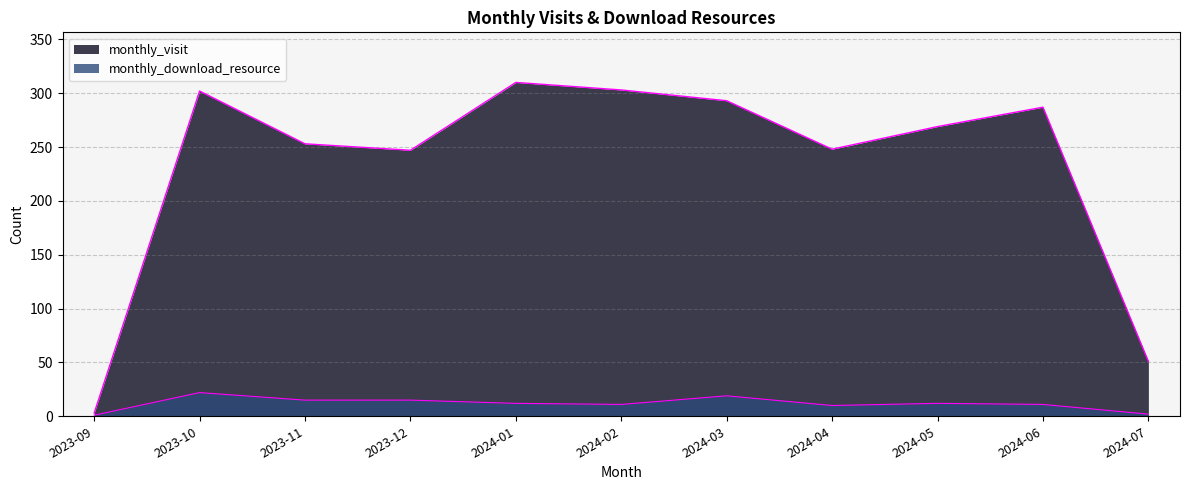

True or false: monthly_download_resource and monthly_visit intersect in this chart.

False